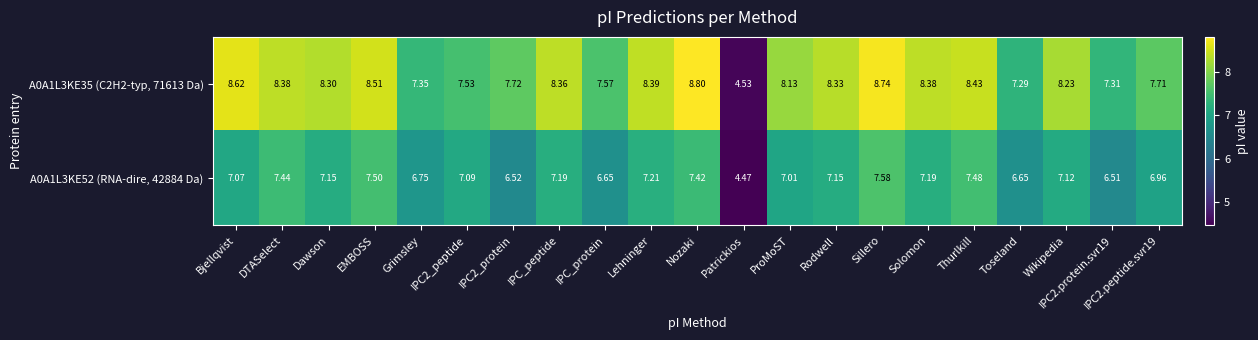

Which series has the largest range (max minus min)?

A0A1L3KE35 (C2H2-typ, 71613 Da)